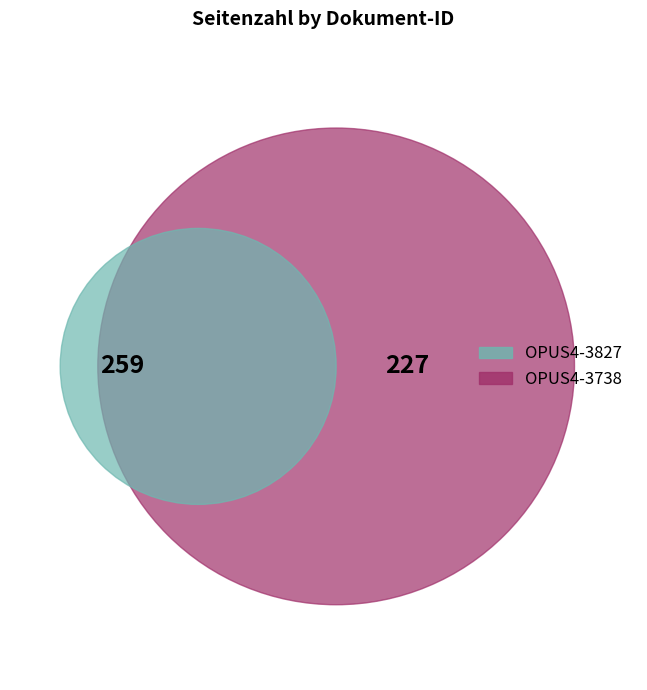

How many slices are in this pie chart?

2